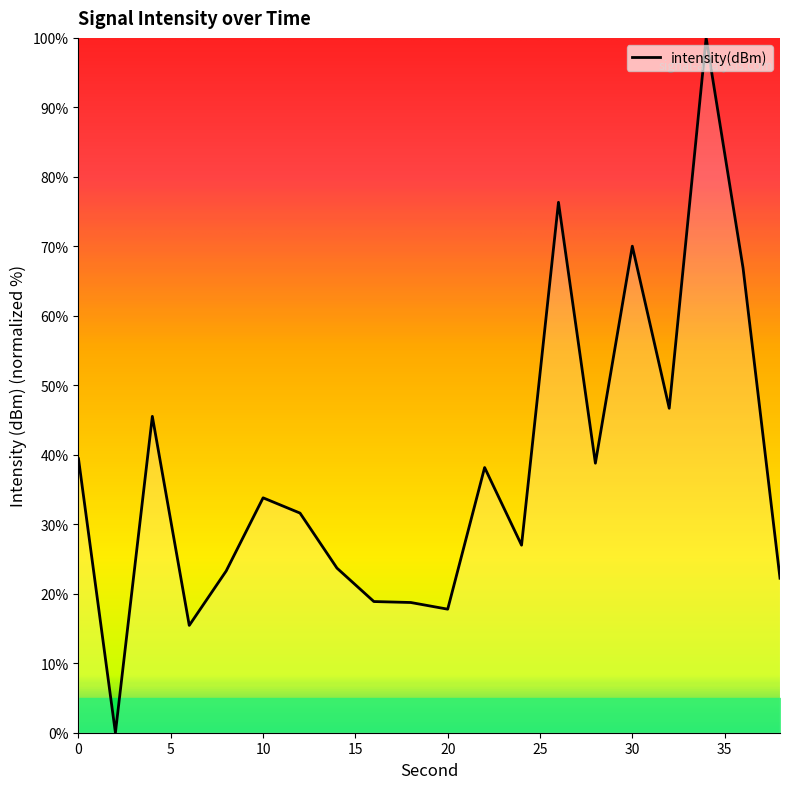

What is the maximum value shown in the chart?

100.0